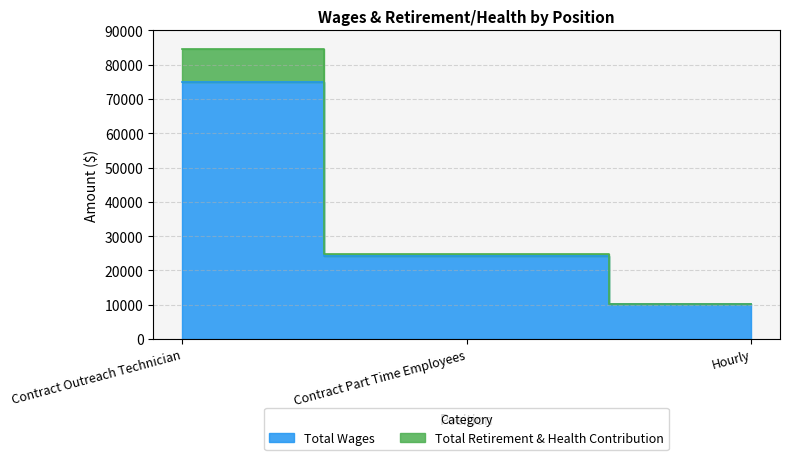

Reading right to left, extract all data points from this chart.

Total Wages: Hourly=10077	Contract Part Time Employees=24150	Contract Outreach Technician=74868
Total Retirement & Health Contribution: Hourly=10077	Contract Part Time Employees=24786	Contract Outreach Technician=84500